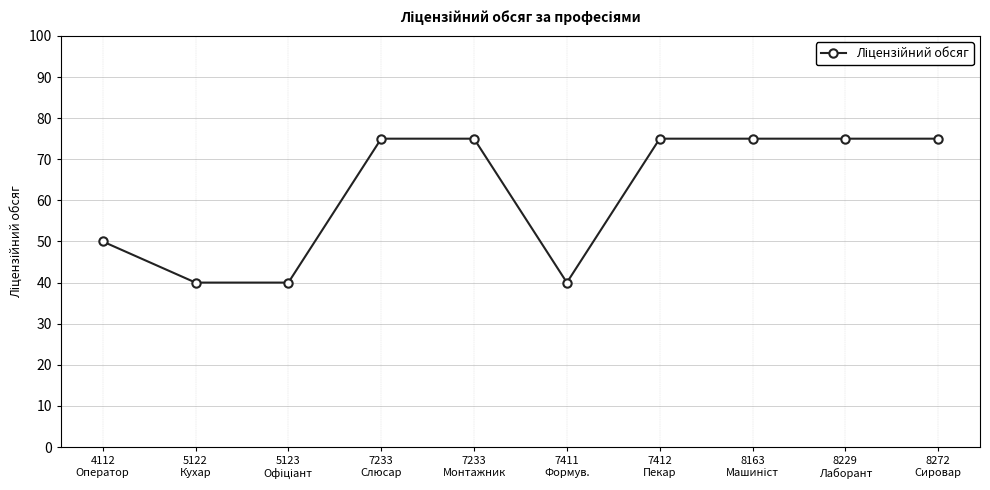

What is the maximum value shown in the chart?

75